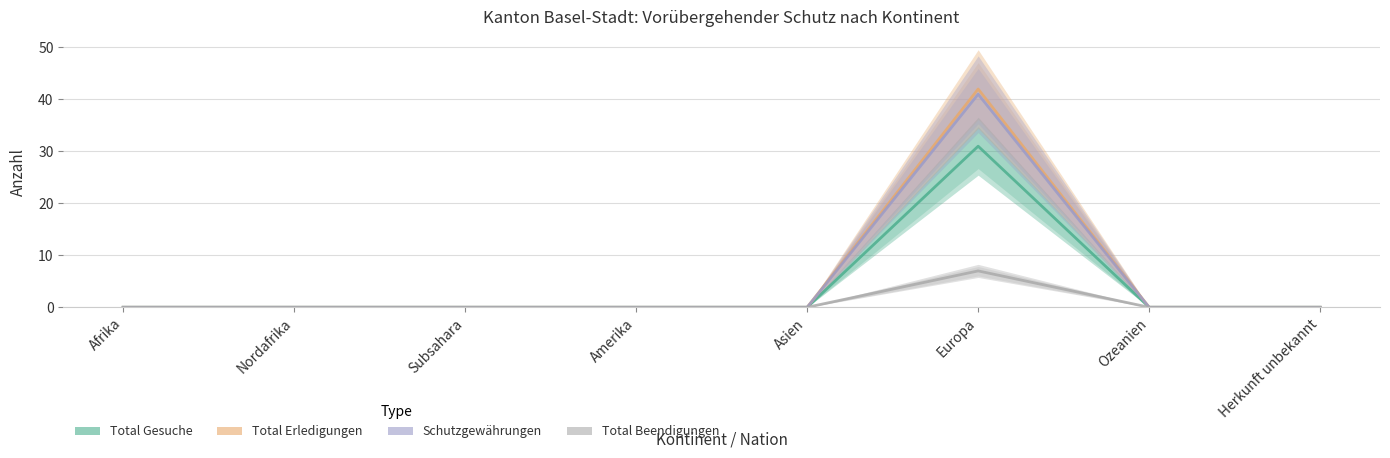

Reading left to right, extract all data points from this chart.

Total Gesuche: 0	0	0	0	0	31	0	0
Total Erledigungen: 0	0	0	0	0	42	0	0
Schutzgewährungen: 0	0	0	0	0	41	0	0
Total Beendigungen: 0	0	0	0	0	7	0	0